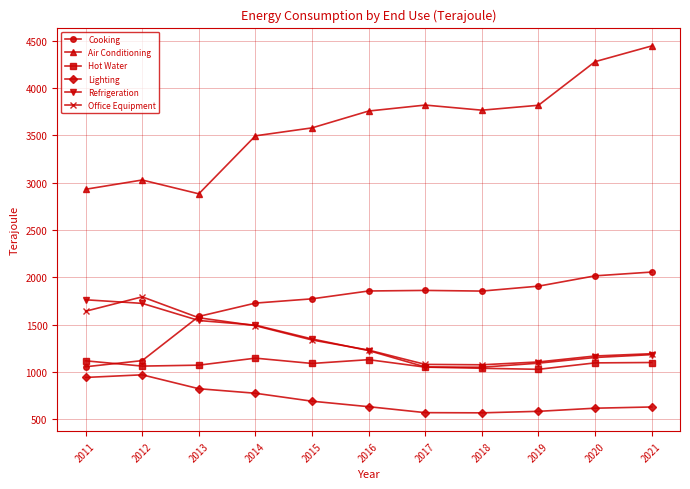

Which series has the largest total across all categories?

Air Conditioning